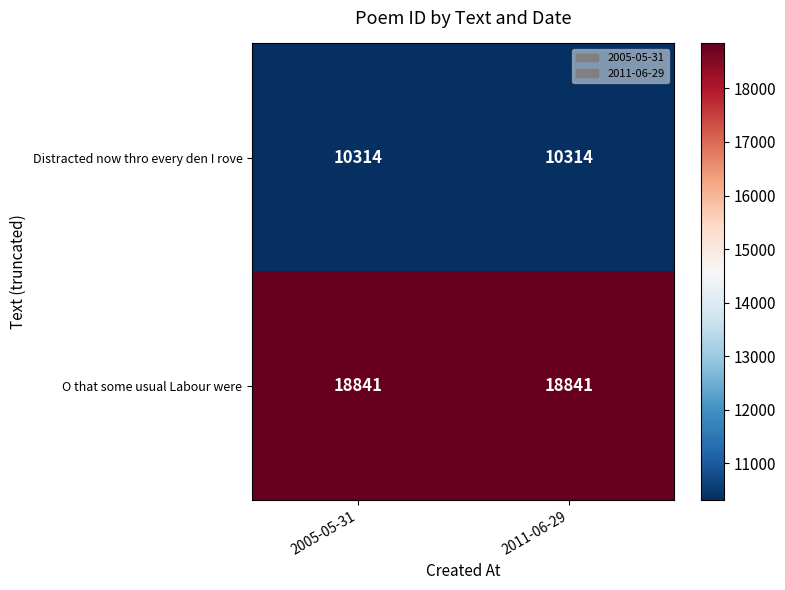

Which series has the largest total across all categories?

O that some usual Labour were